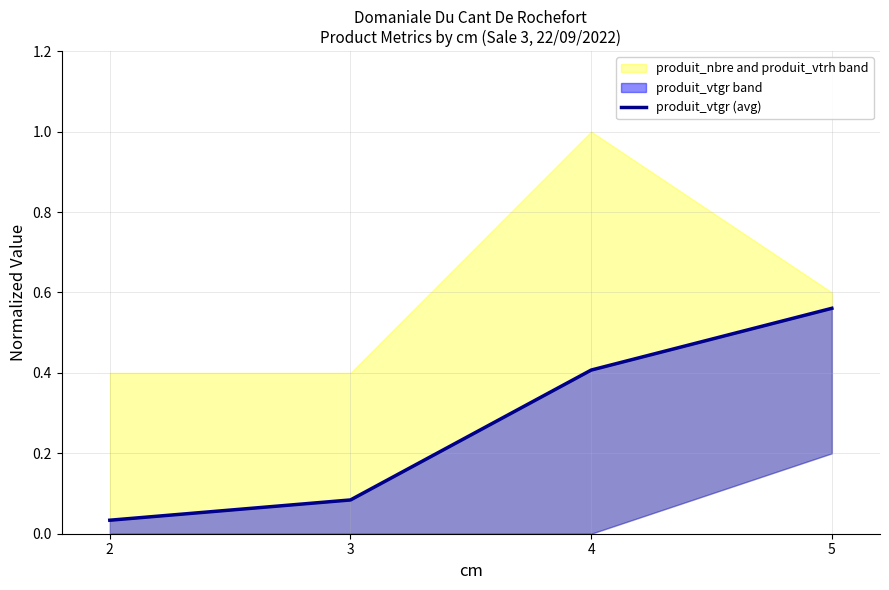

Read the value at 3.

0.1